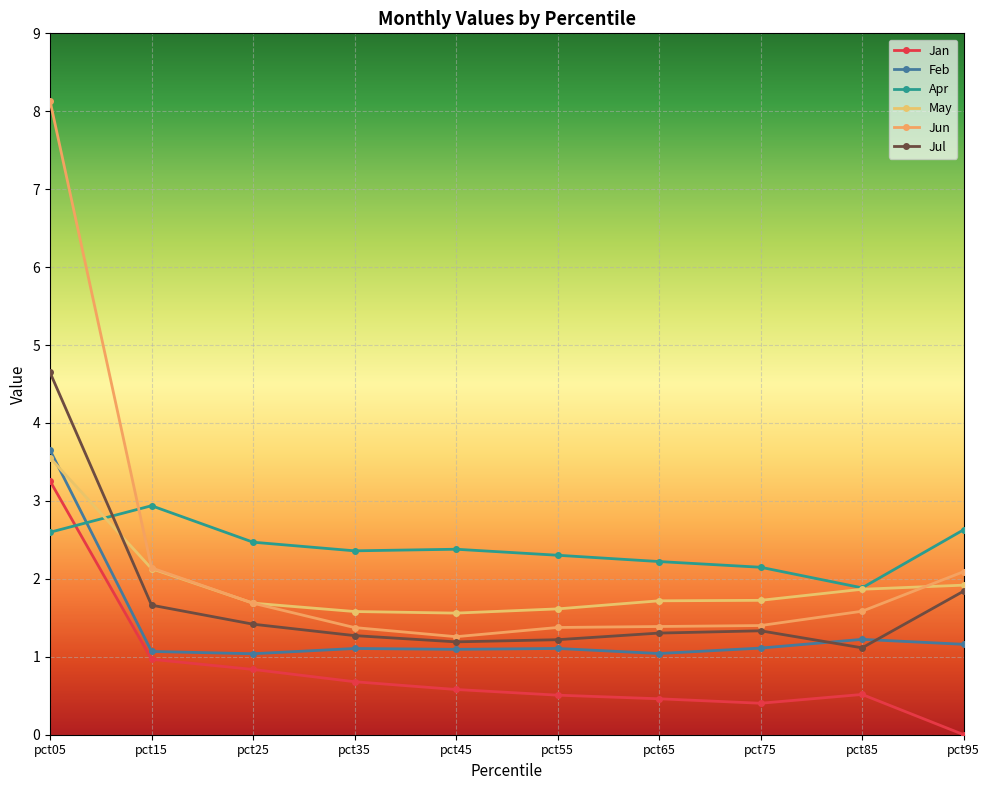

The value of Feb at pct85 is 1.2. True or false?

True